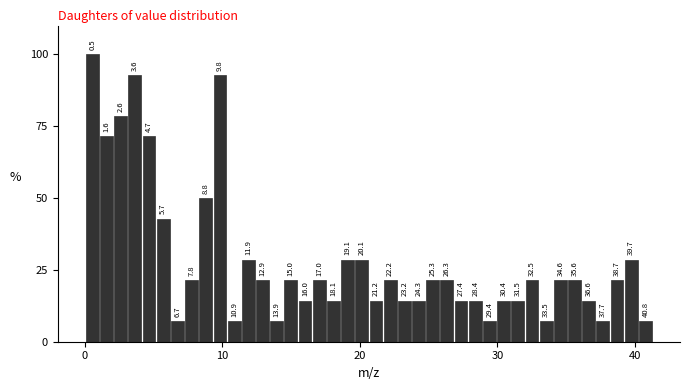

Read against the x-axis, roughly where is the centre of the tallest bar?

1